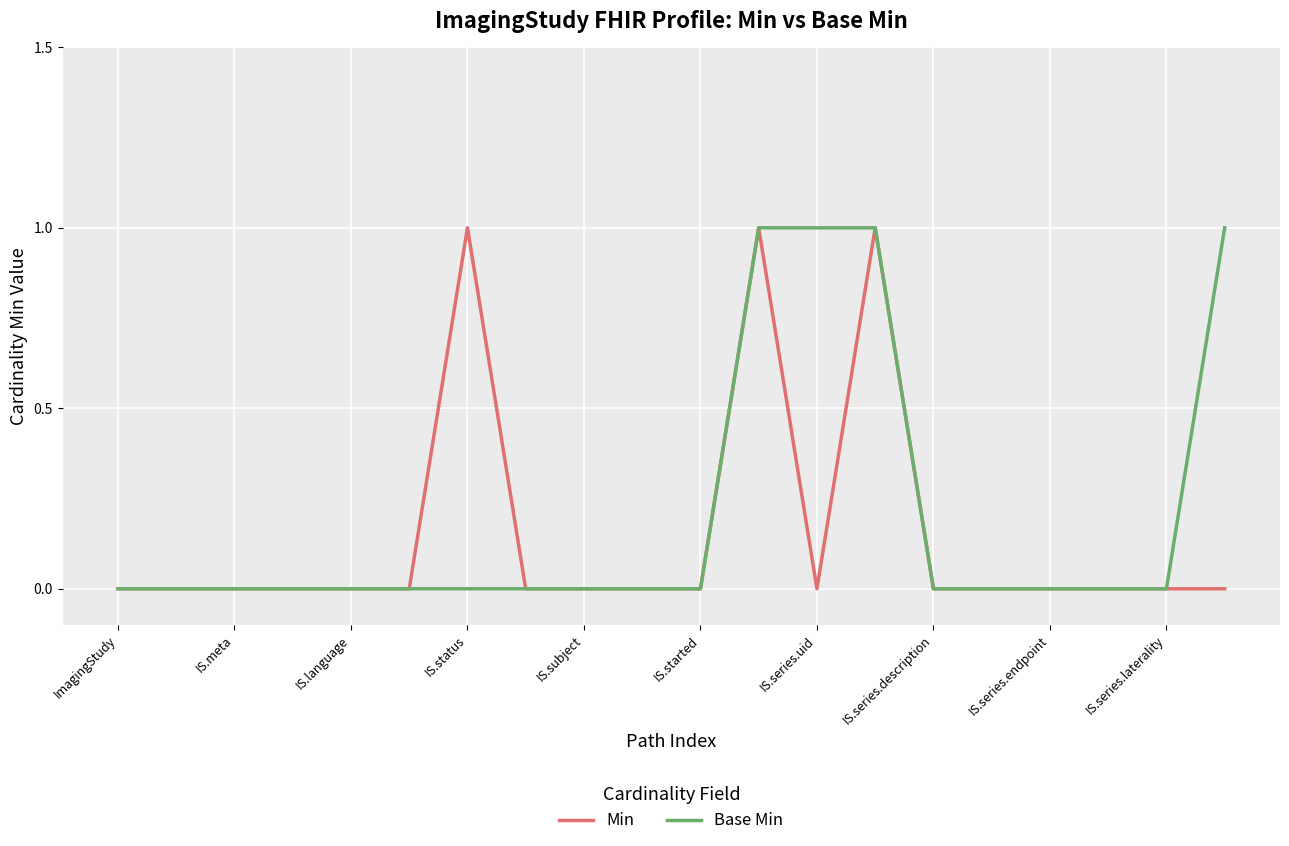

Does the chart display data point markers on the line(s)?

No